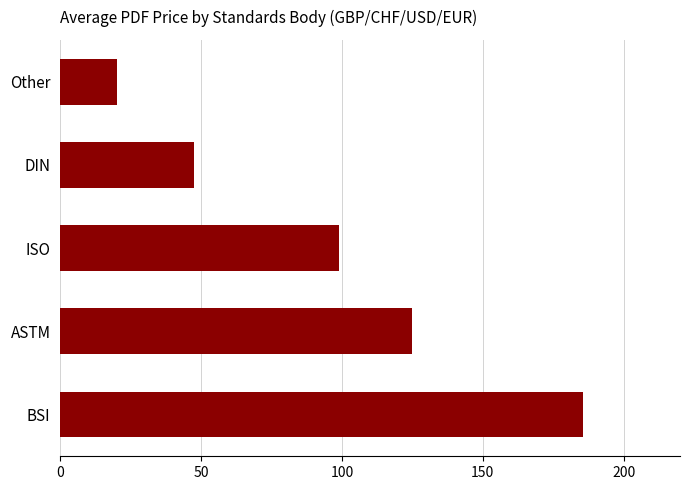

Reading bottom to top, extract all data points from this chart.

BSI=185.5	ASTM=125.0	ISO=99.0	DIN=47.4	Other=20.0